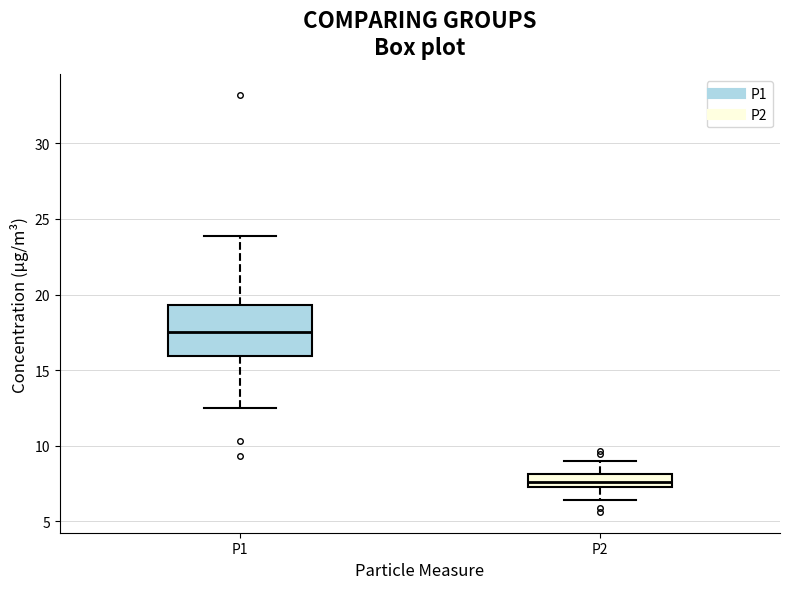

Where is the upper edge of the box for P1 on the y-axis? The values are not printed on the chart, so give them approximately, as read against the axis.

19.5